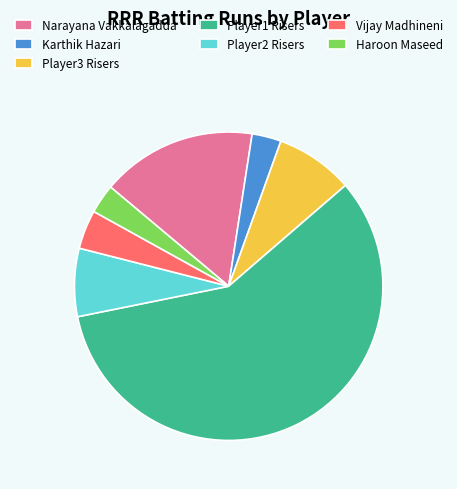

How many segments does this pie chart have?

7